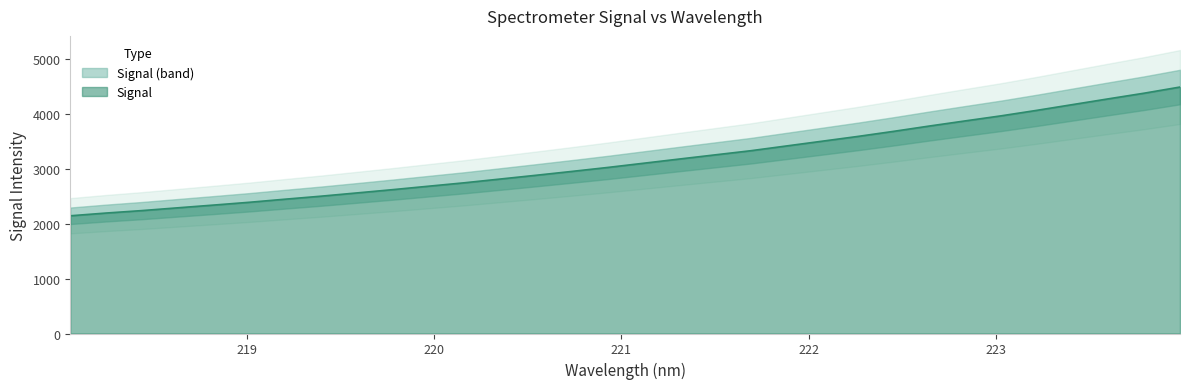

Reading left to right, extract all data points from this chart.

218.0596=2143.2	218.2508=2193.1	218.442=2237.9	218.6332=2288.3	218.8244=2338.2	219.0156=2389.2	219.2067=2445.6	219.3979=2500.2	219.589=2559.4	219.7801=2619.1	219.9712=2681.7	220.1623=2743.9	220.3533=2812.2	220.5444=2880.7	220.7354=2950.8	220.9264=3022.9	221.1174=3099.4	221.3083=3176.2	221.4993=3252.1	221.6902=3327.7	221.8812=3414.7	222.0721=3501.5	222.263=3588.6	222.4538=3681.1	222.6447=3778.1	222.8355=3871.3	223.0264=3963.2	223.2172=4063.3	223.408=4168.1	223.5987=4272.6	223.7895=4375.5	223.9802=4487.1